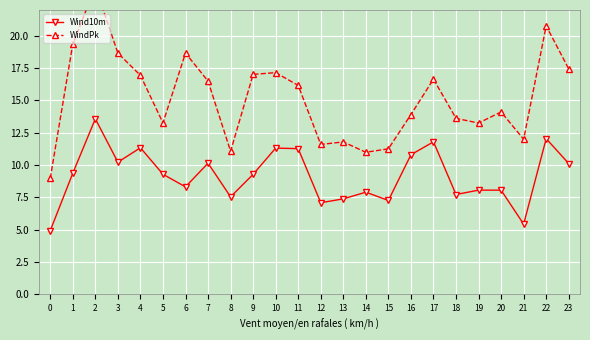

True or false: Wind10m and WindPk intersect in this chart.

False